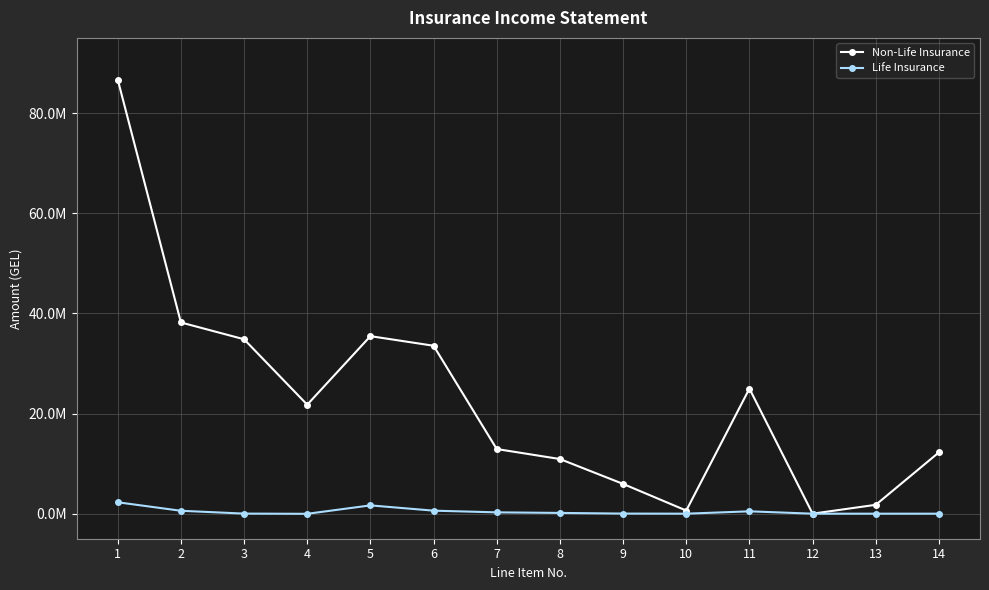

At which label does Life Insurance reach its peak?

1